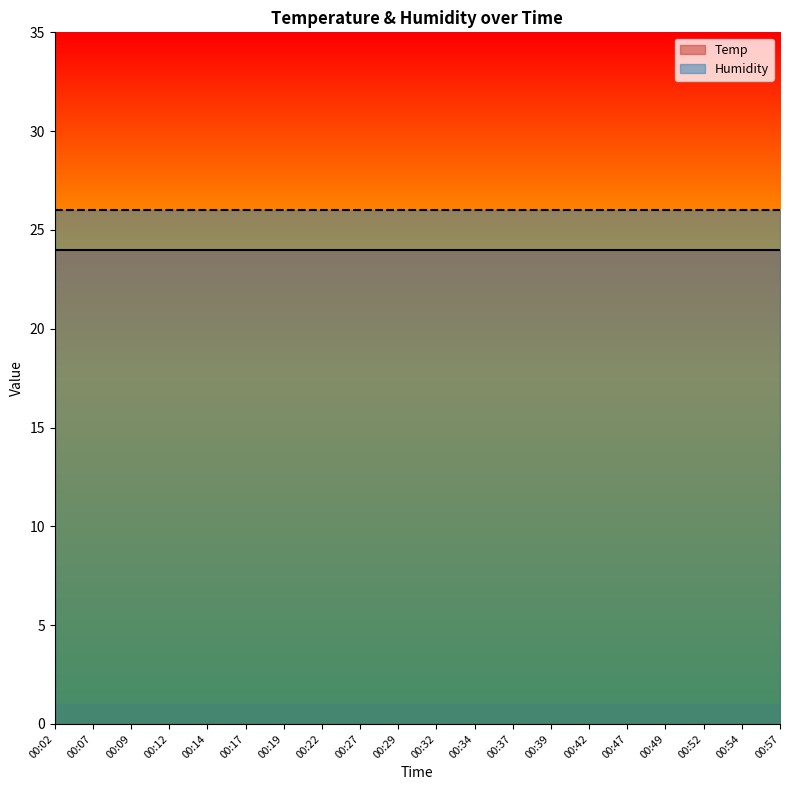

What are all the series names shown in the legend?

Temp, Humidity